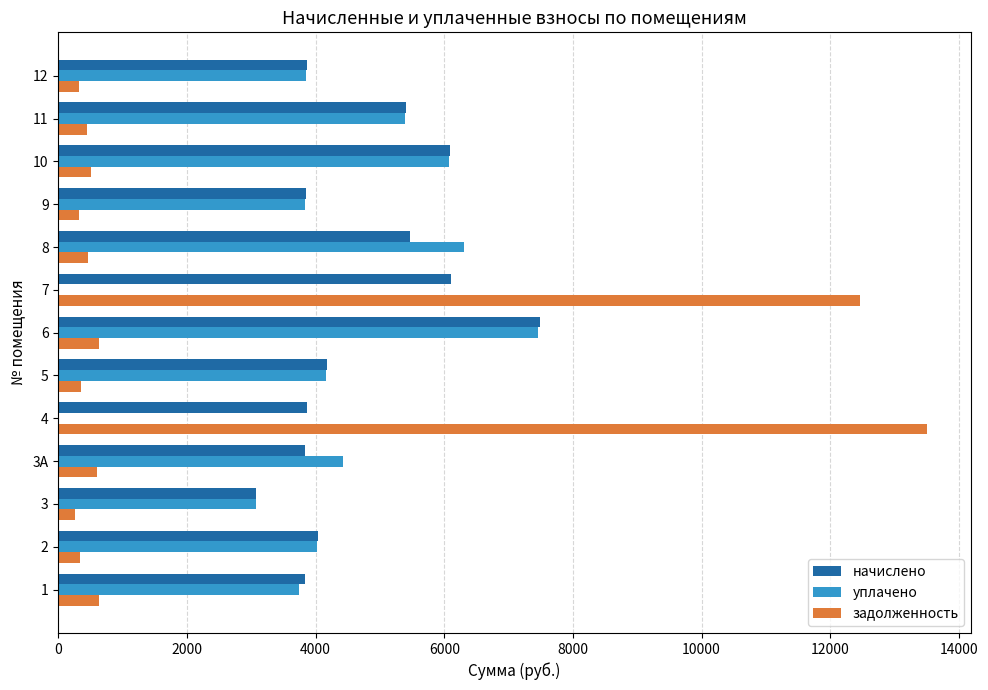

Which series has the widest spread of values?

задолженность